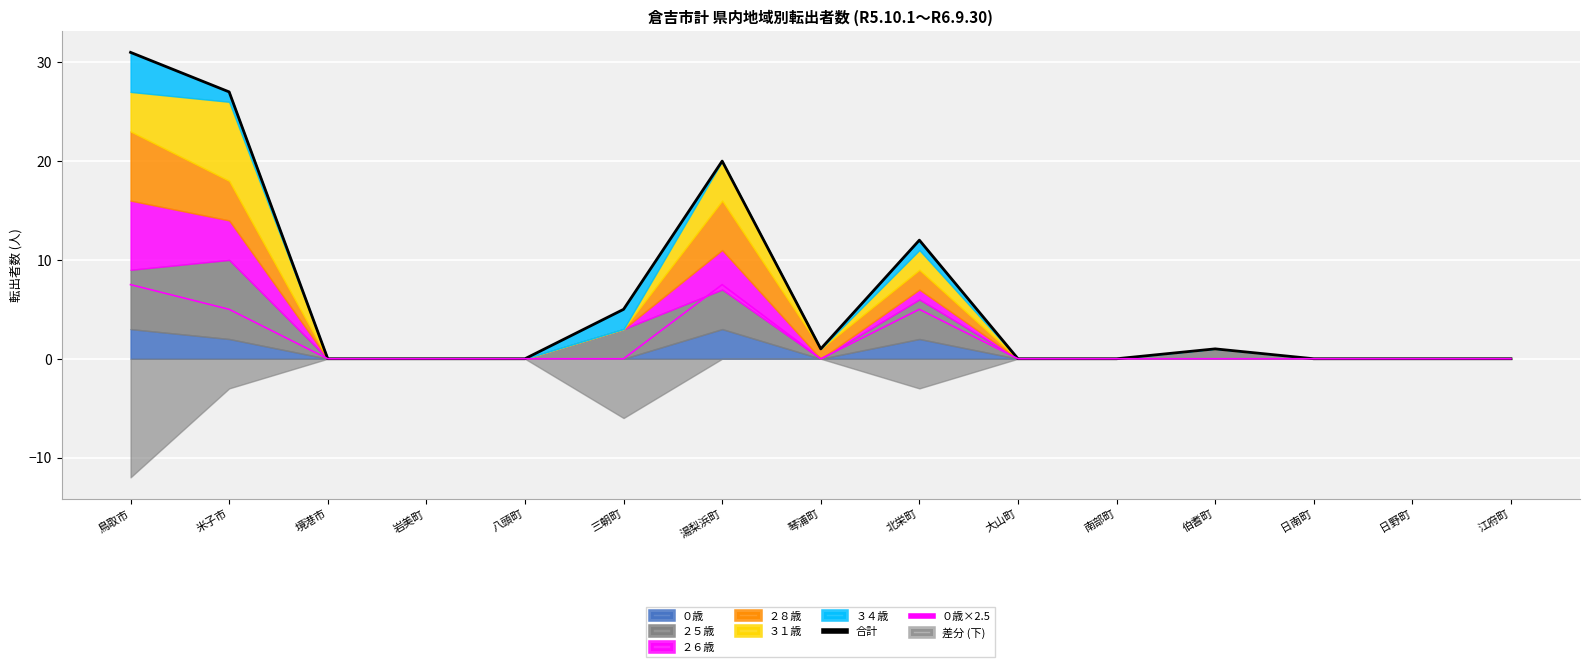

The ０歳×2.5 series shows 0.0 at 日南町. True or false?

True